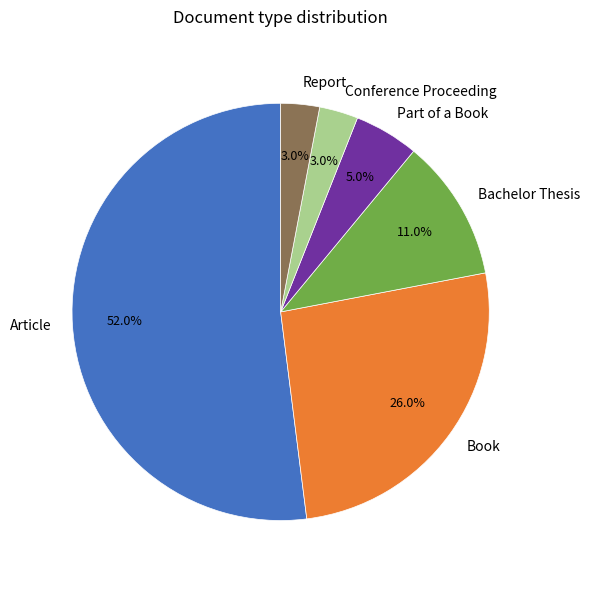

Which slice is the largest?

Article